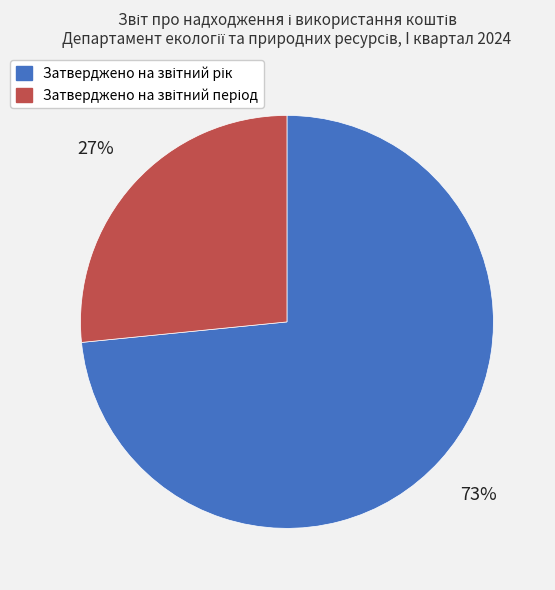

To the nearest percent, what is the average slice percentage?

50%